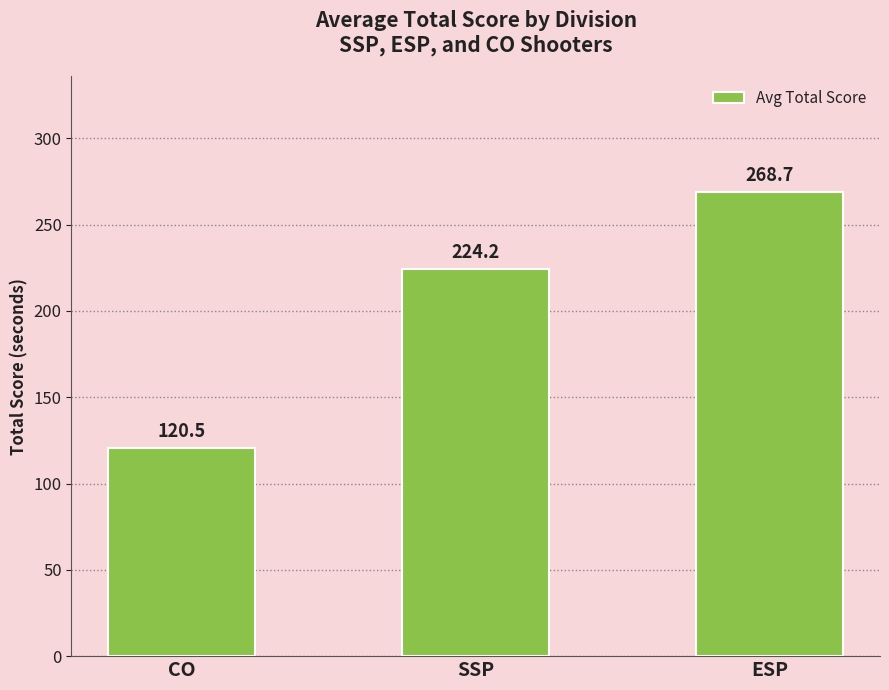

What is the value of the 1st bar from the left?

120.5